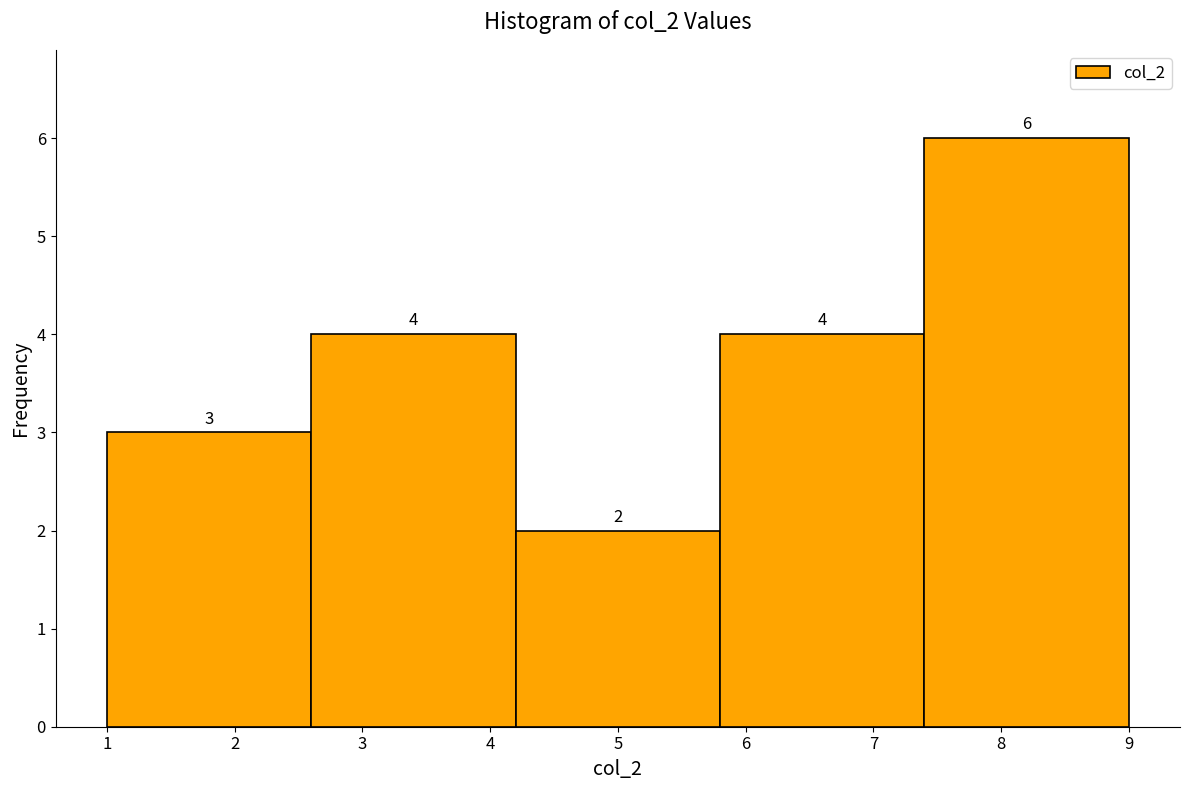

Reading left to right, transcribe this chart: for each bar, give the range it covers on the x-axis and its height.

1.0 to 2.6: 3
2.6 to 4.2: 4
4.2 to 5.8: 2
5.8 to 7.4: 4
7.4 to 9.0: 6